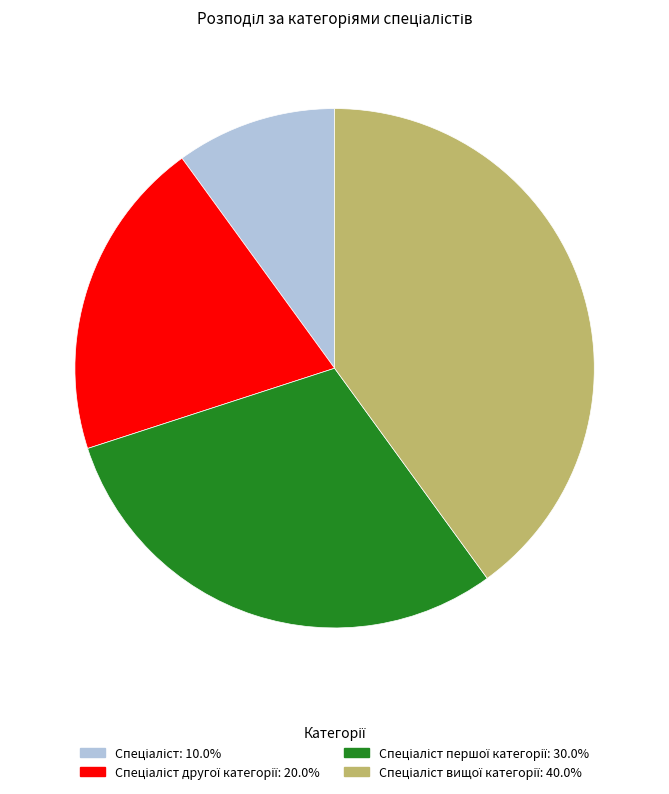

Is there a majority slice in this chart?

No